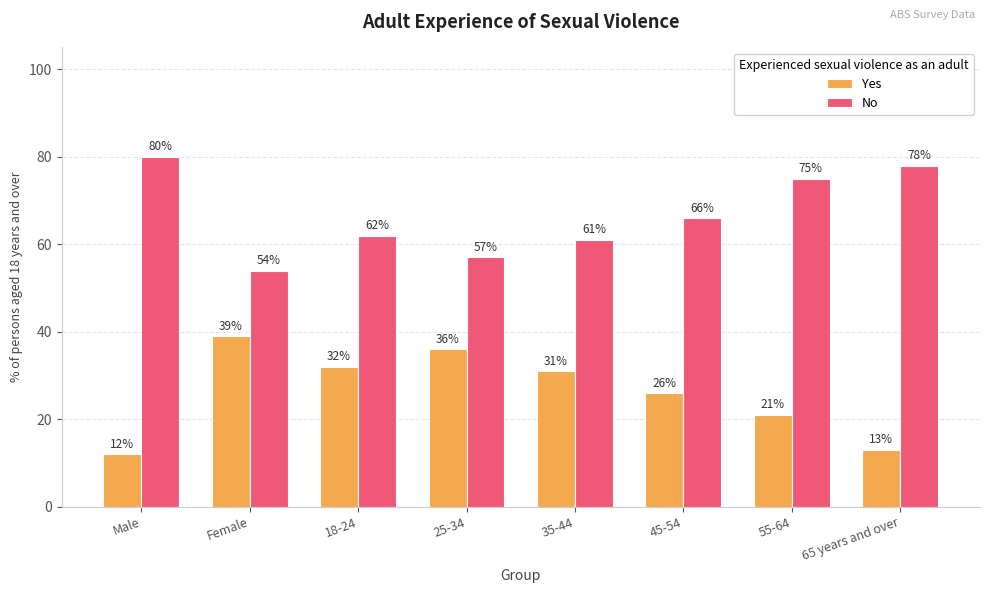

Reading left to right, extract all data points from this chart.

Yes: Male=12	Female=39	18-24=32	25-34=36	35-44=31	45-54=26	55-64=21	65 years and over=13
No: Male=80	Female=54	18-24=62	25-34=57	35-44=61	45-54=66	55-64=75	65 years and over=78